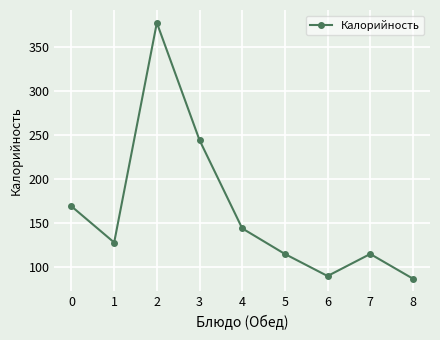

Reading left to right, extract all data points from this chart.

169	128	377	244	144	115	90	115	87